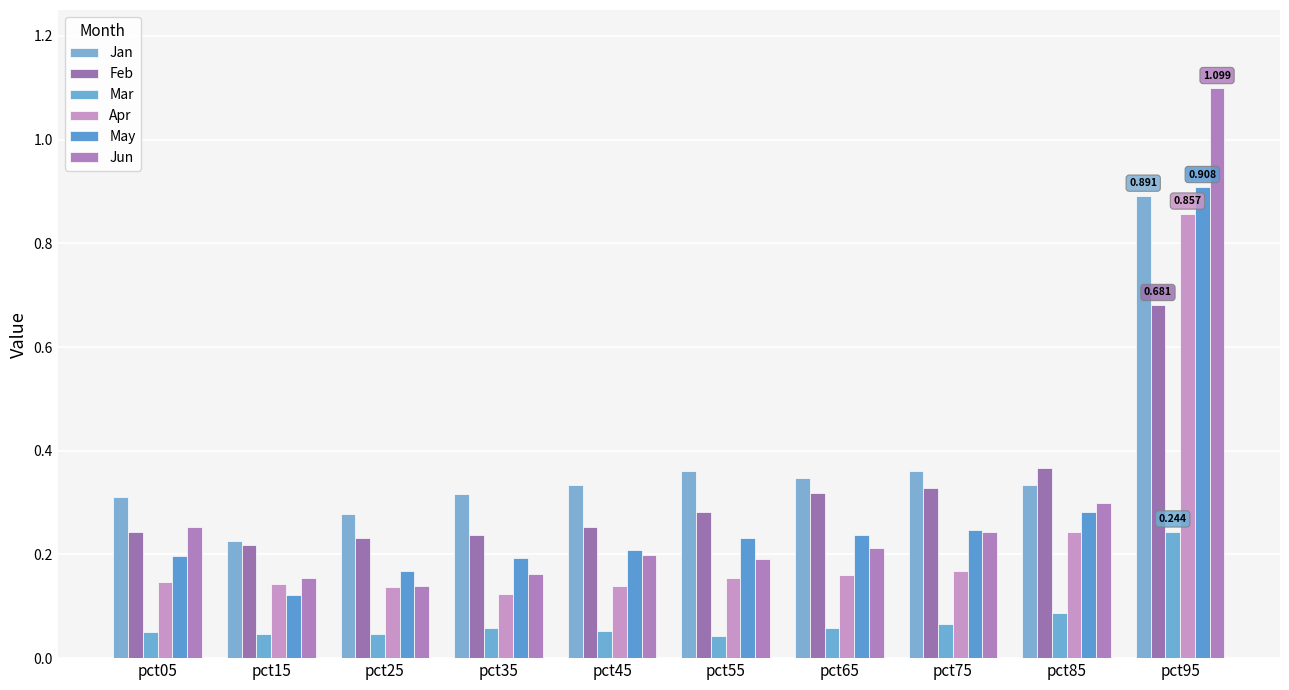

The Jun series shows 0.4 at pct05. True or false?

False